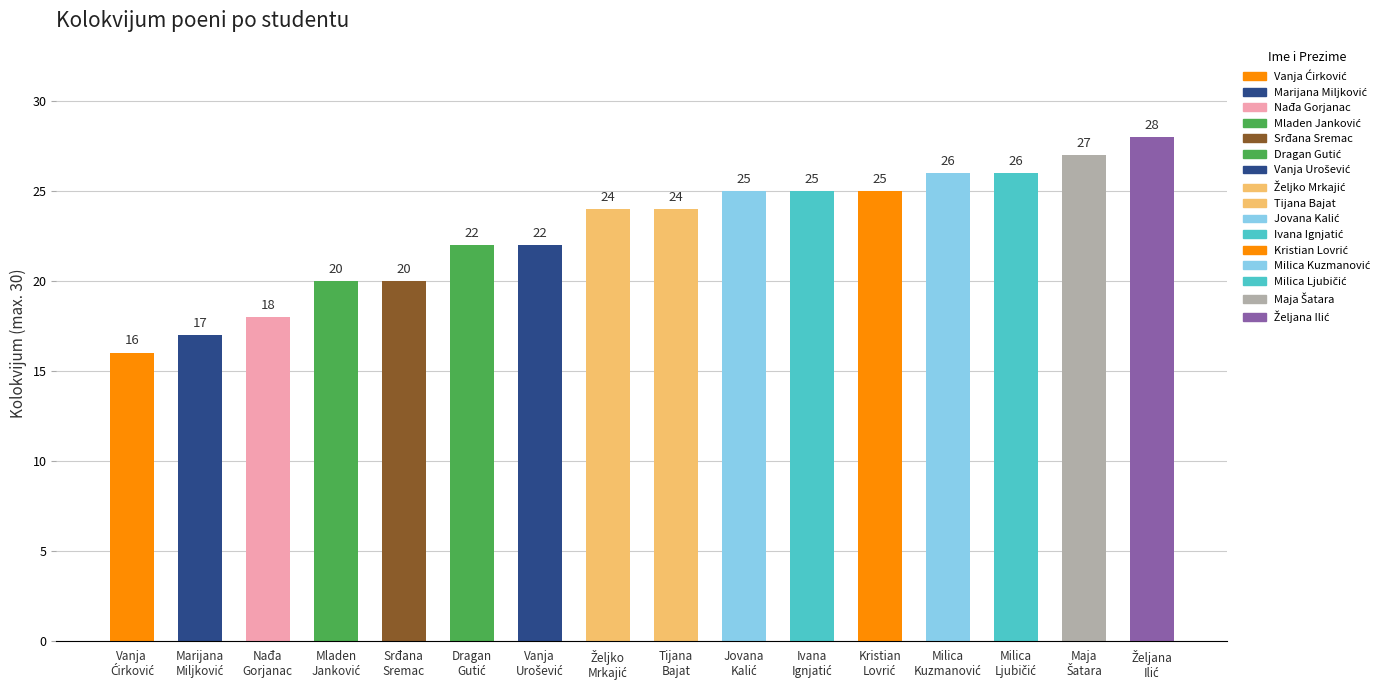

What is the difference between the maximum and minimum values?

12